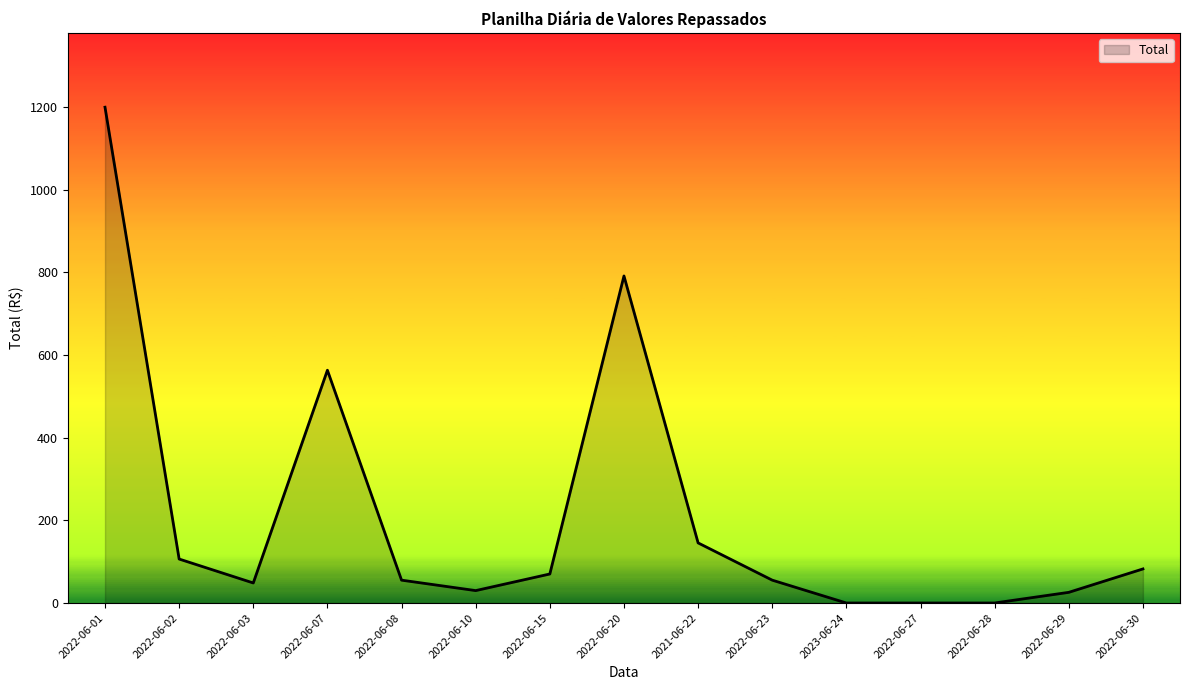

True or false: the data has more than 0 interior local peaks.

True